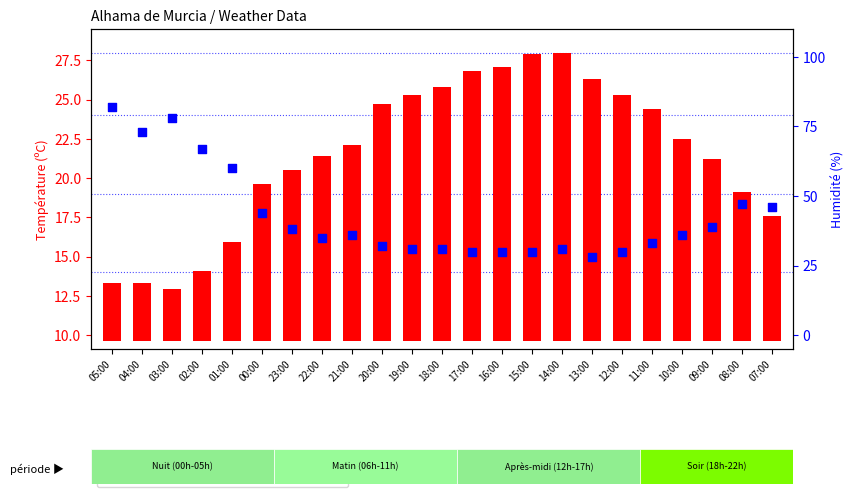

Which series contains the highest Y value?

Humidité (%)